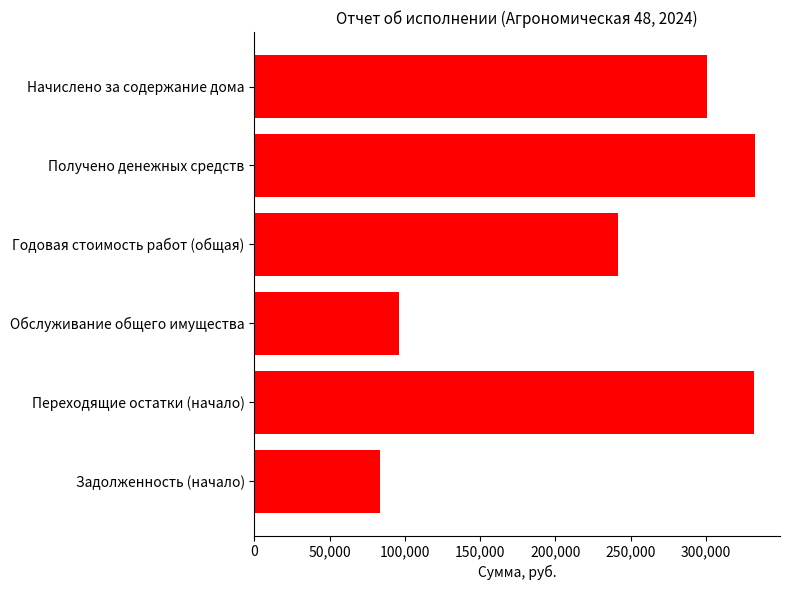

What is the sum of the values at Начислено за содержание дома and Задолженность (начало)?

384129.8